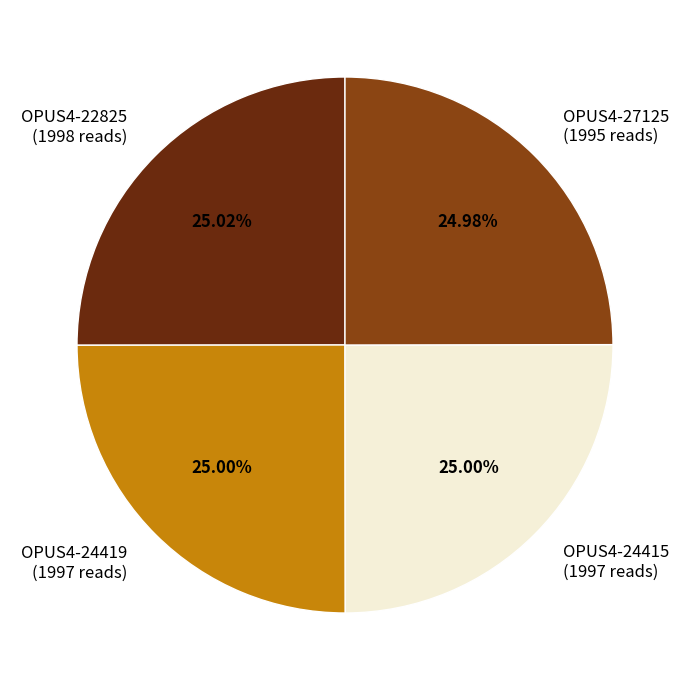

Does OPUS4-22825 account for over 50% of the chart?

No